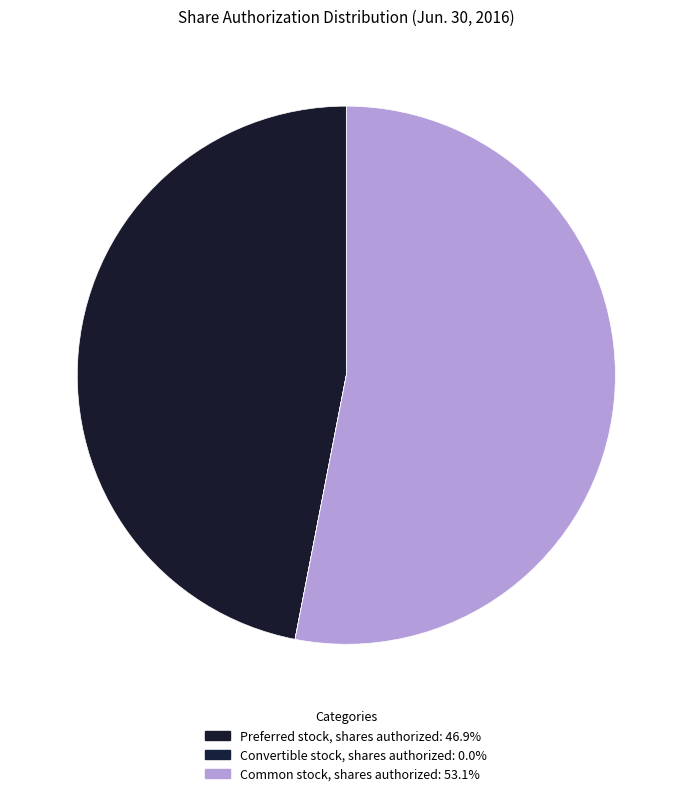

To the nearest percent, what is the difference between the Convertible stock, shares authorized and Common stock, shares authorized slice percentages?

53%